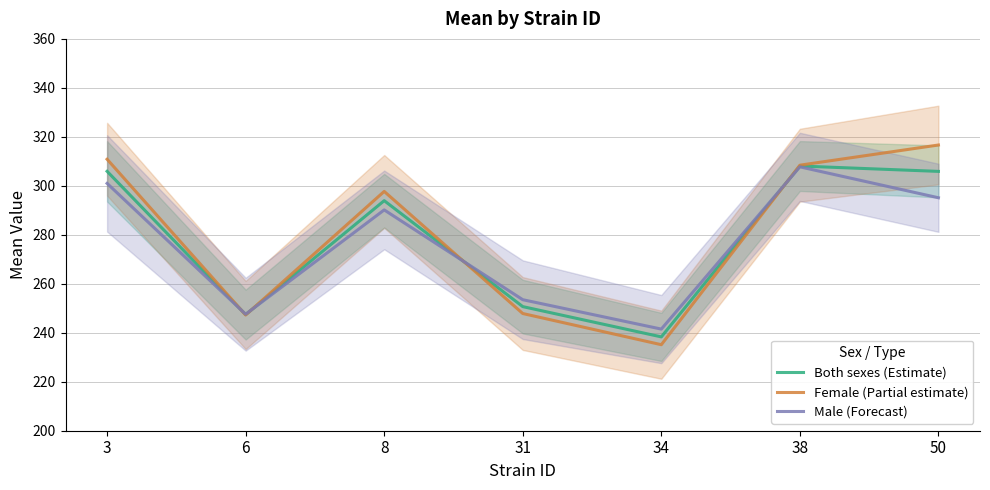

Does the chart display data point markers on the line(s)?

No